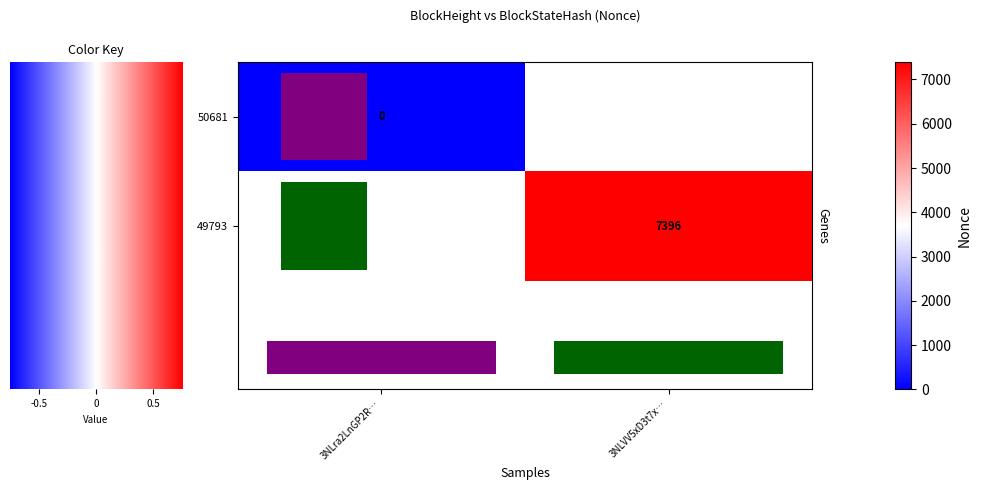

What is the maximum value shown in the chart?

7396.0